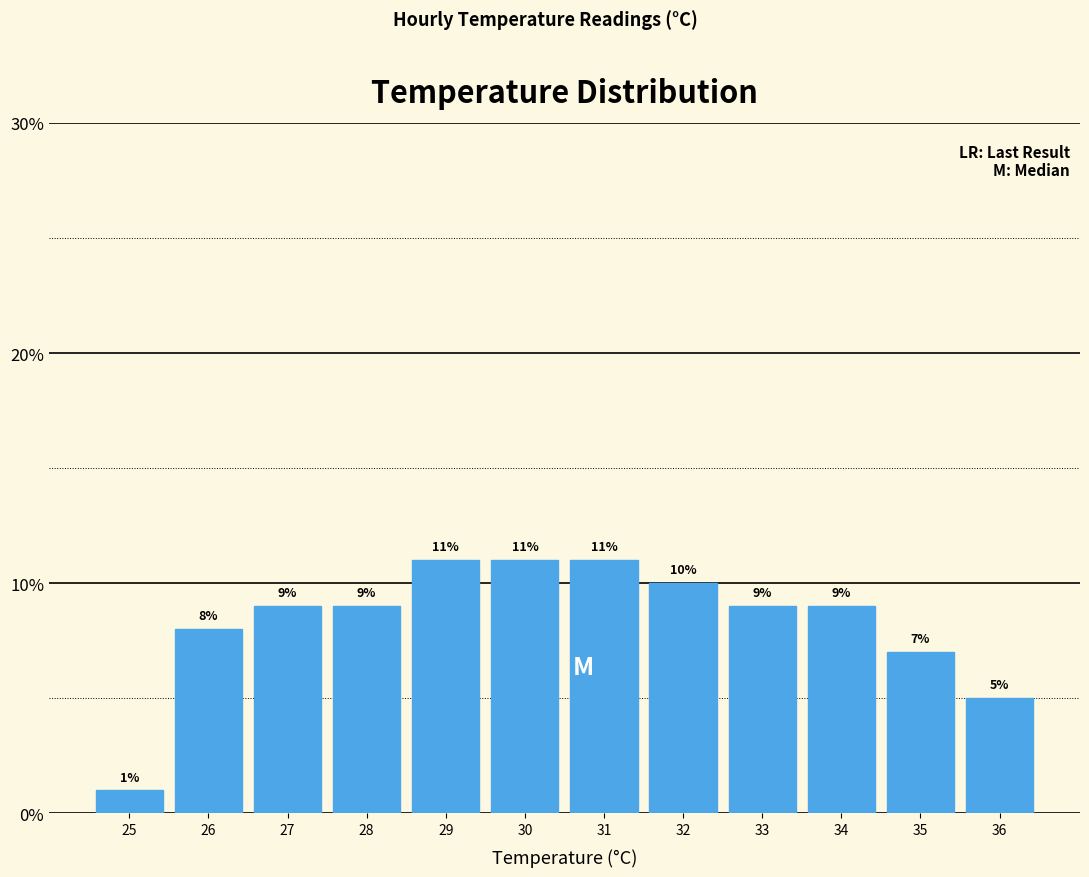

Reading left to right, transcribe all the data shown in this chart.

1.0	8.0	9.0	9.0	11.0	11.0	11.0	10.0	9.0	9.0	7.0	5.0